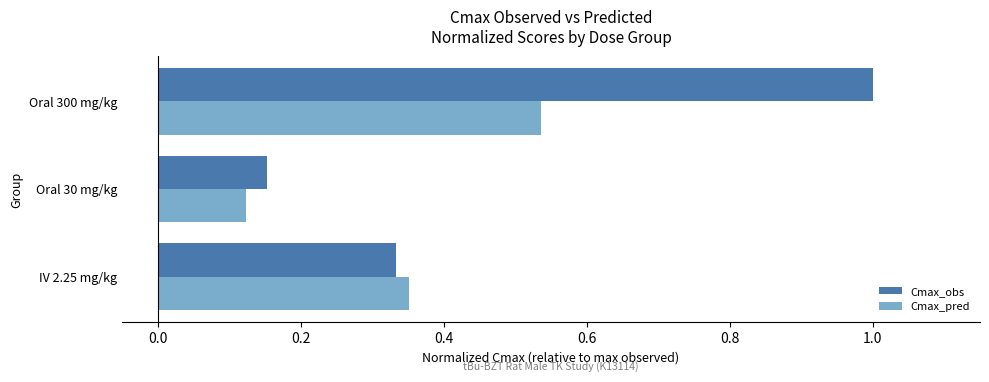

Which series changed the most between Oral 30 mg/kg and Oral 300 mg/kg?

Cmax_obs